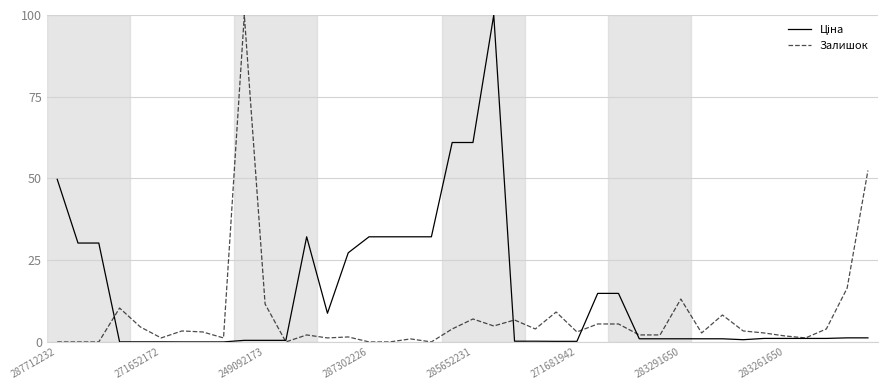

What is the greatest value displayed?

100.0